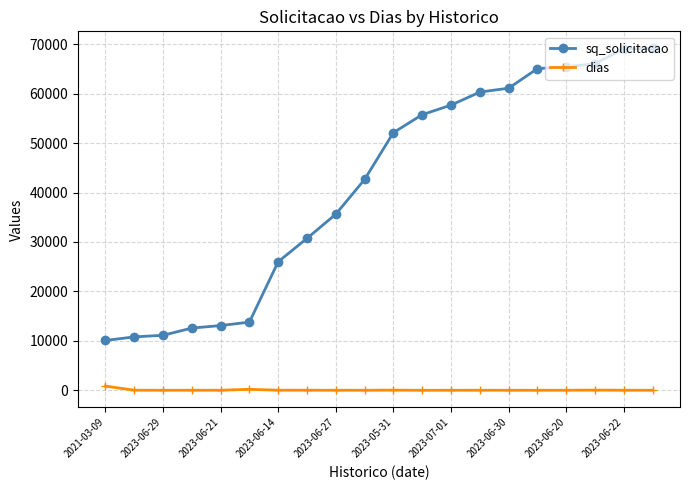

List the series in order of their overall mean, highest first.

sq_solicitacao, dias